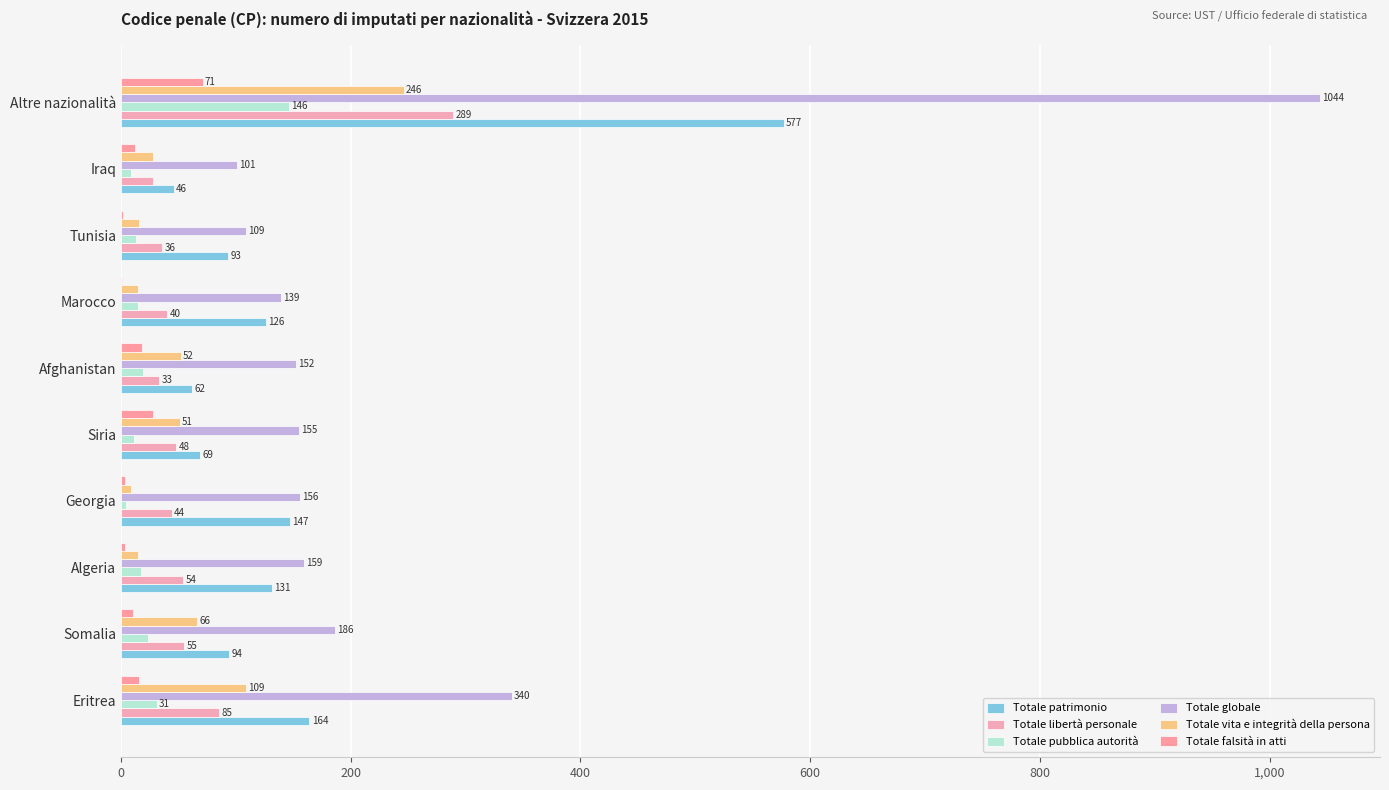

At how many categories does at least one series exceed 555?

1